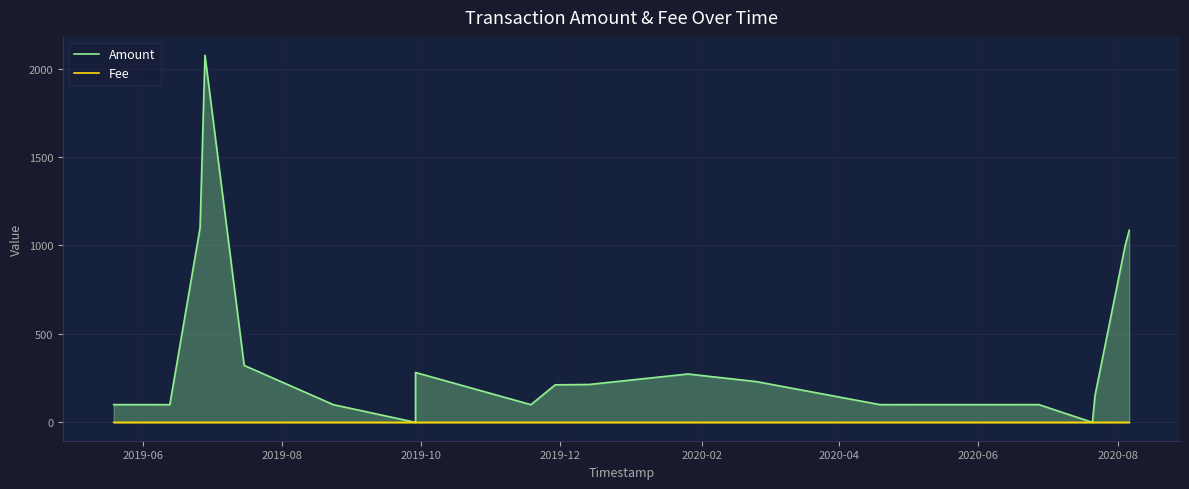

List the series in order of their peak value, highest first.

Amount, Fee